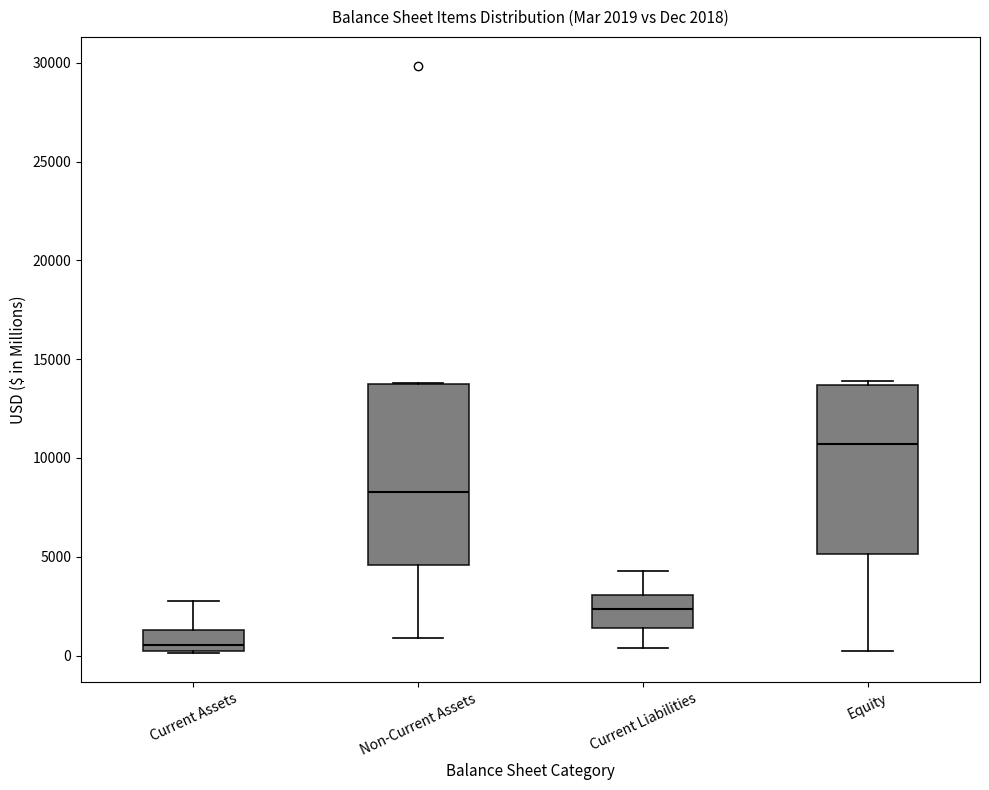

Which box is the tallest, from its lower edge to its upper edge?

Non-Current Assets